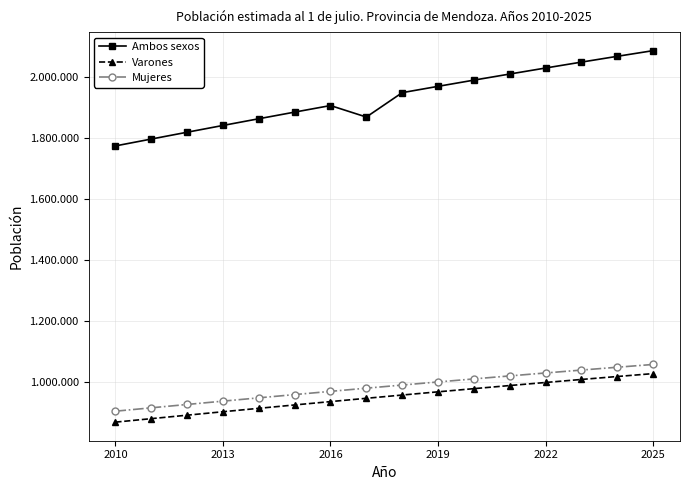

True or false: Varones and Mujeres cross at least once.

False